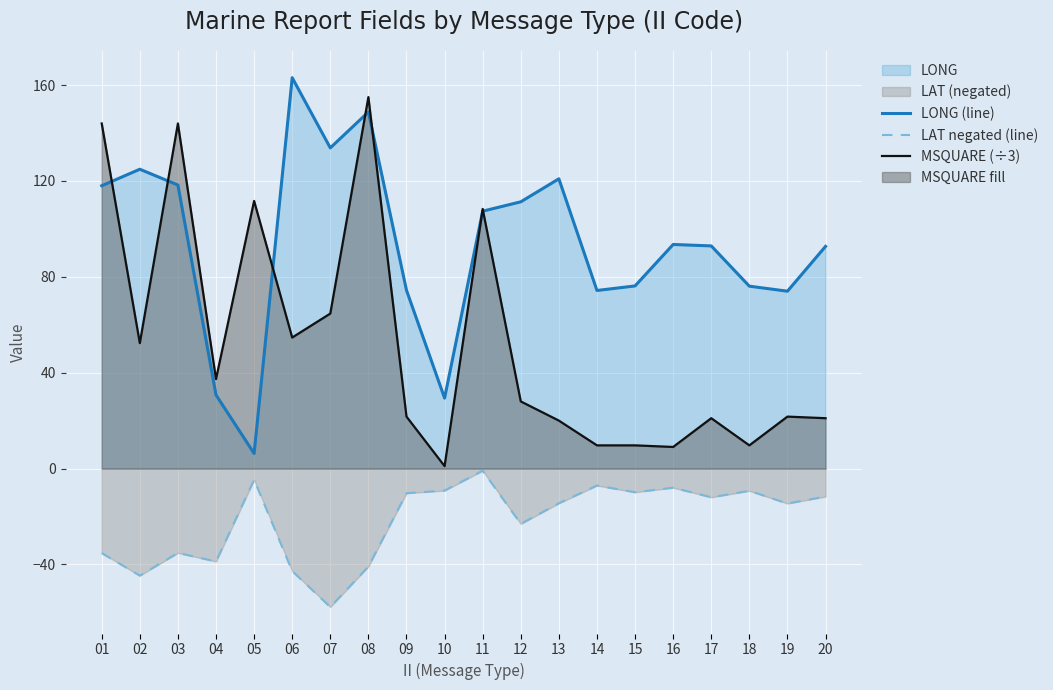

What is the value of the LONG (line) point at the 1st from the left?

118.0